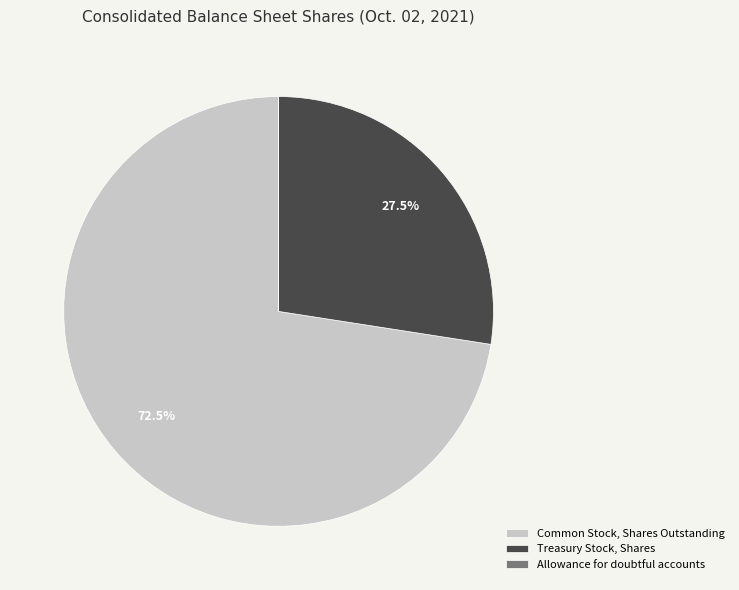

Is there any slice that represents more than half of the pie?

Yes